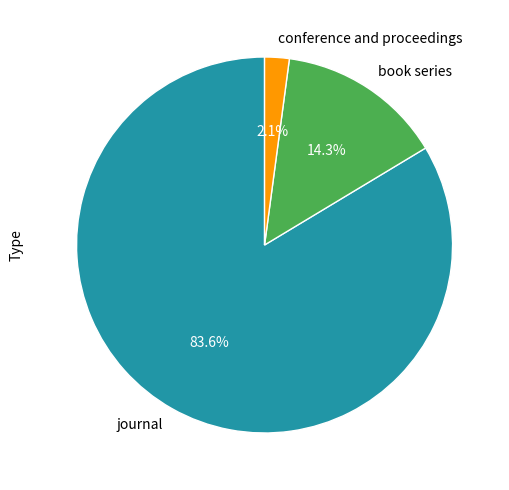

How much of the chart is everything except conference and proceedings?

97.9%